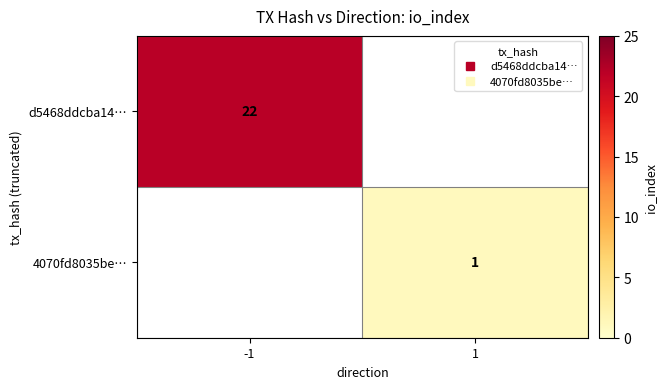

Which series has the largest range (max minus min)?

d5468ddcba14…